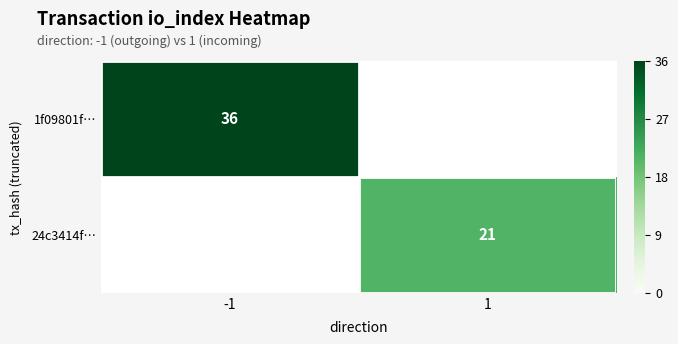

How many series are shown in this chart?

2